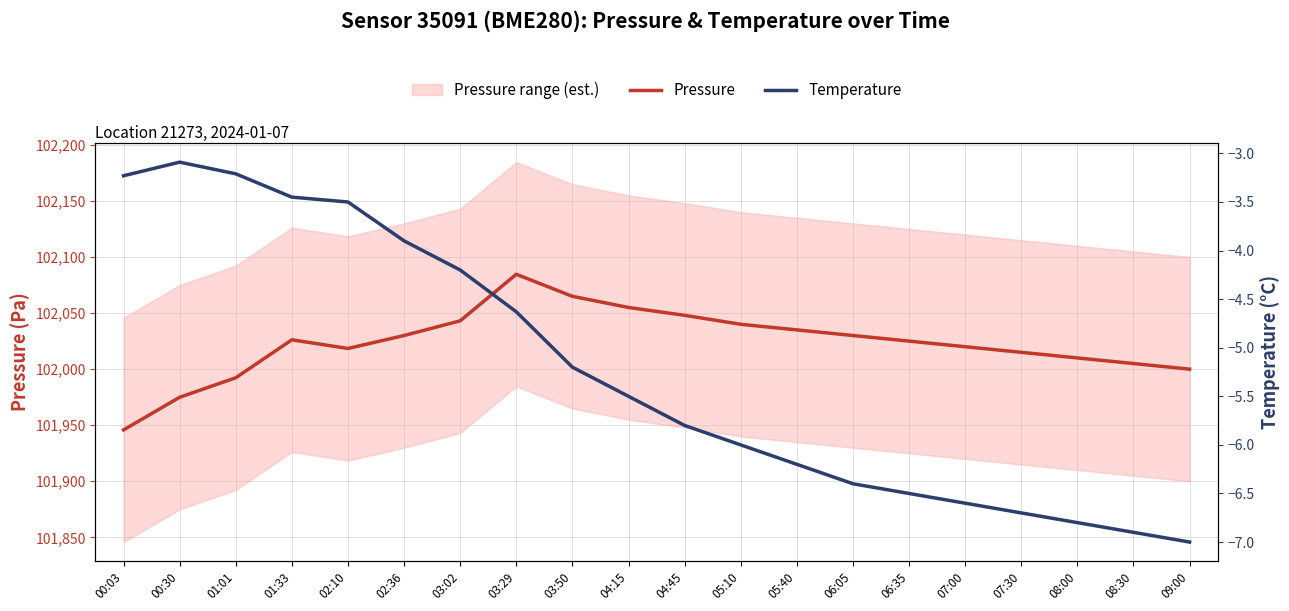

What is the maximum value for Pressure?

102084.6